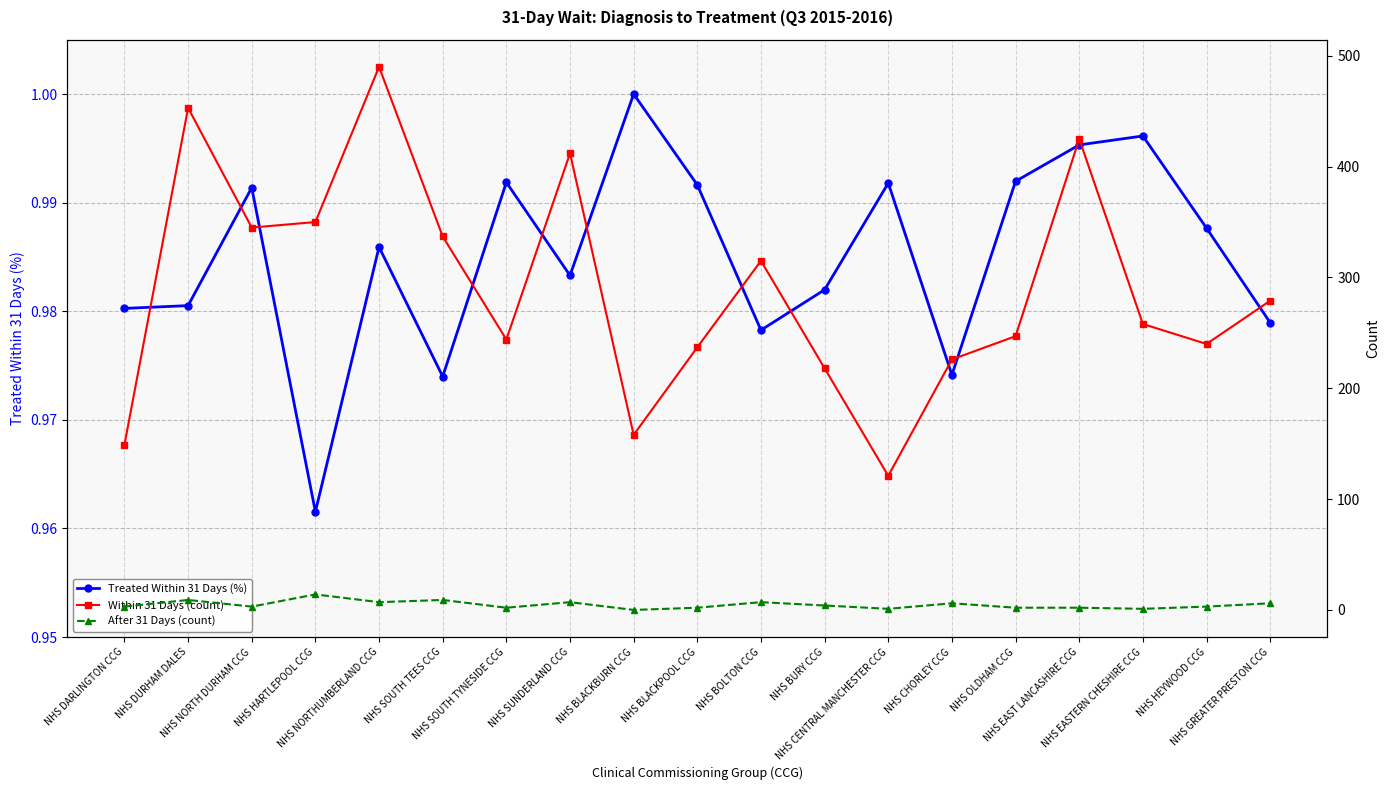

Is the value of Treated Within 31 Days (%) at NHS BLACKPOOL CCG greater than the value of Within 31 Days (count) at NHS BOLTON CCG?

No